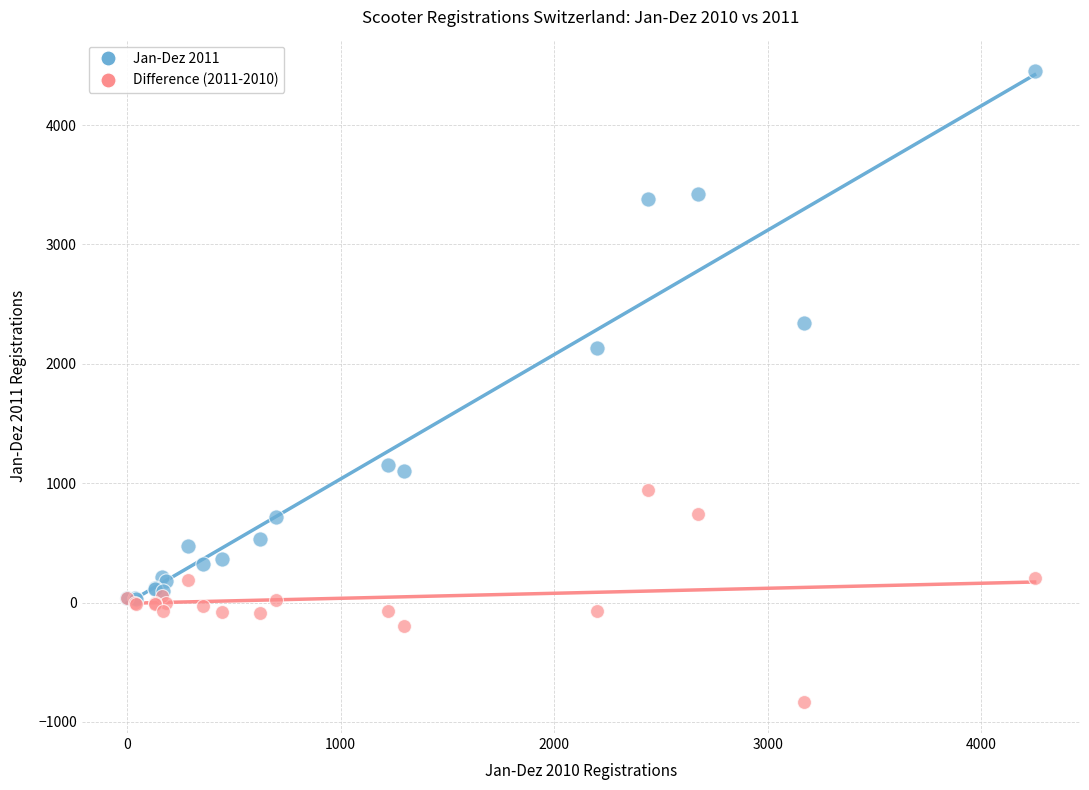

Across all series, what Y value is closest to 1811?

2131